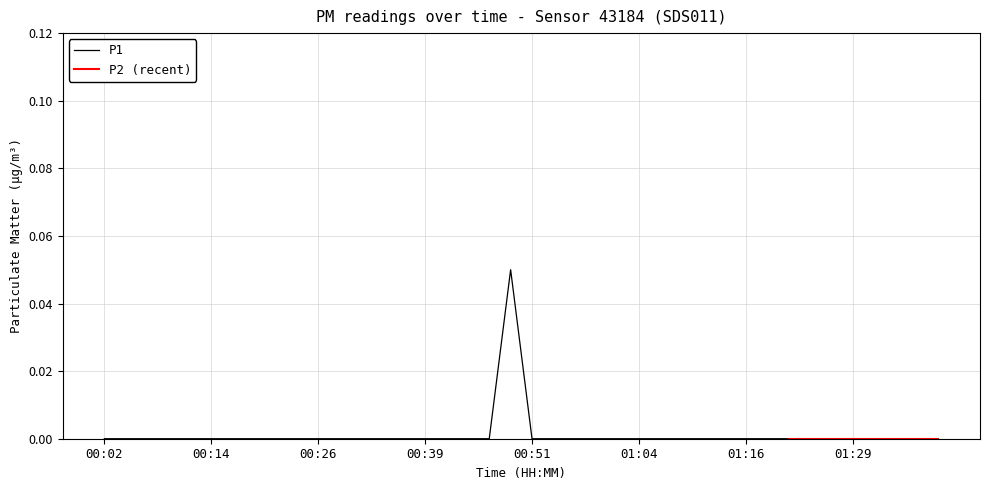

The value of P1 at 00:26 is 0.0. True or false?

True